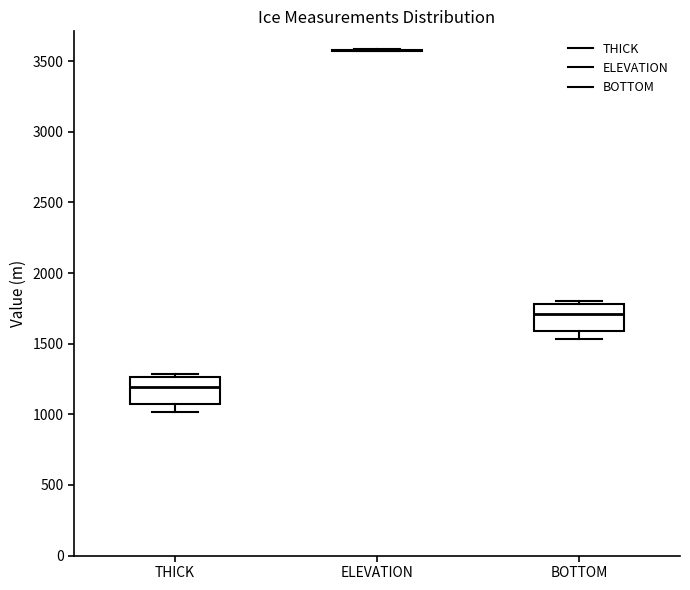

Reading left to right, read every box against the y-axis: the position of its median line, the range the box covers, and the ends of its whiskers. The values are not printed on the chart, so give them approximately, as read against the axis.

THICK: median 1200, box 1100 to 1250, whiskers 1000 to 1300
ELEVATION: box collapsed to a line at 3600, whiskers 3550 to 3600
BOTTOM: median 1700, box 1600 to 1800, whiskers 1550 to 1800 (just above the box's upper edge)